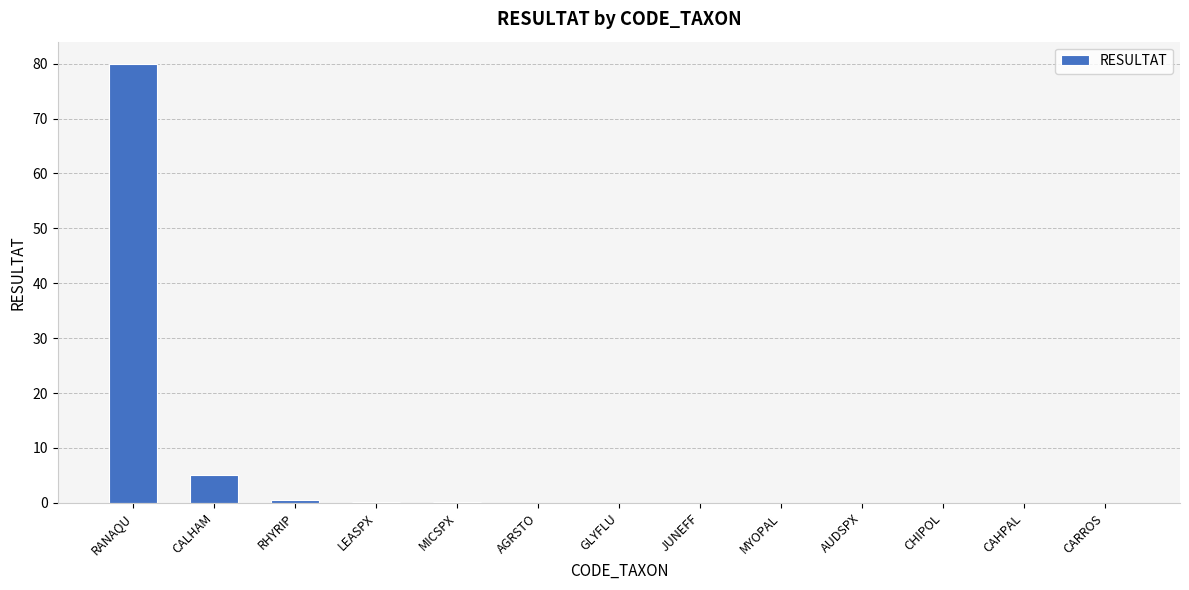

What is the sum of all values?

86.0